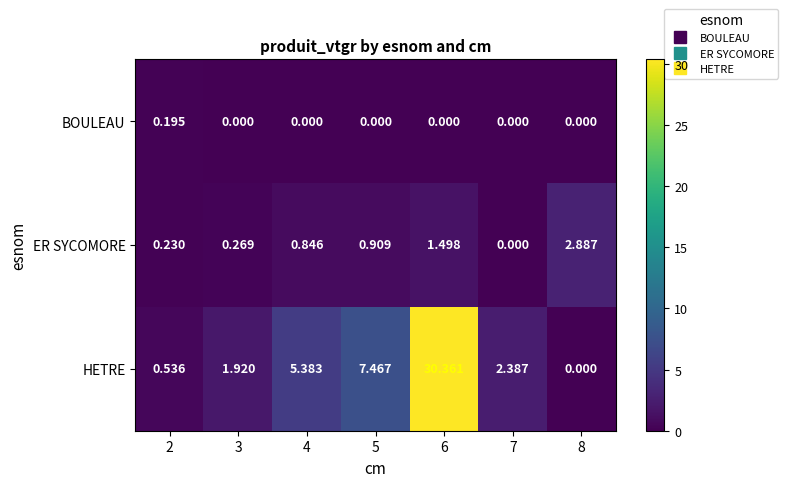

Which series has the largest range (max minus min)?

HETRE